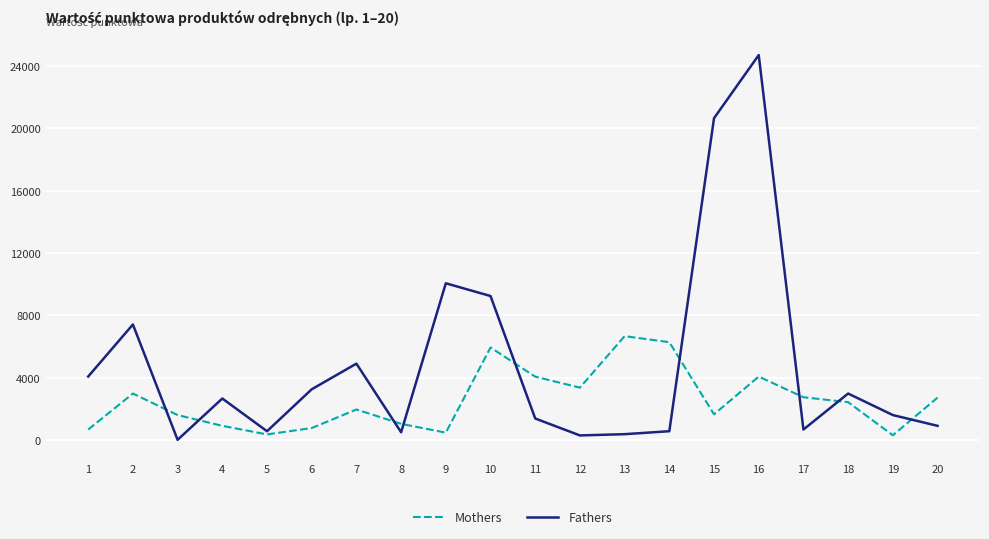

What is the difference between the highest and lowest values at 6?

2490.6